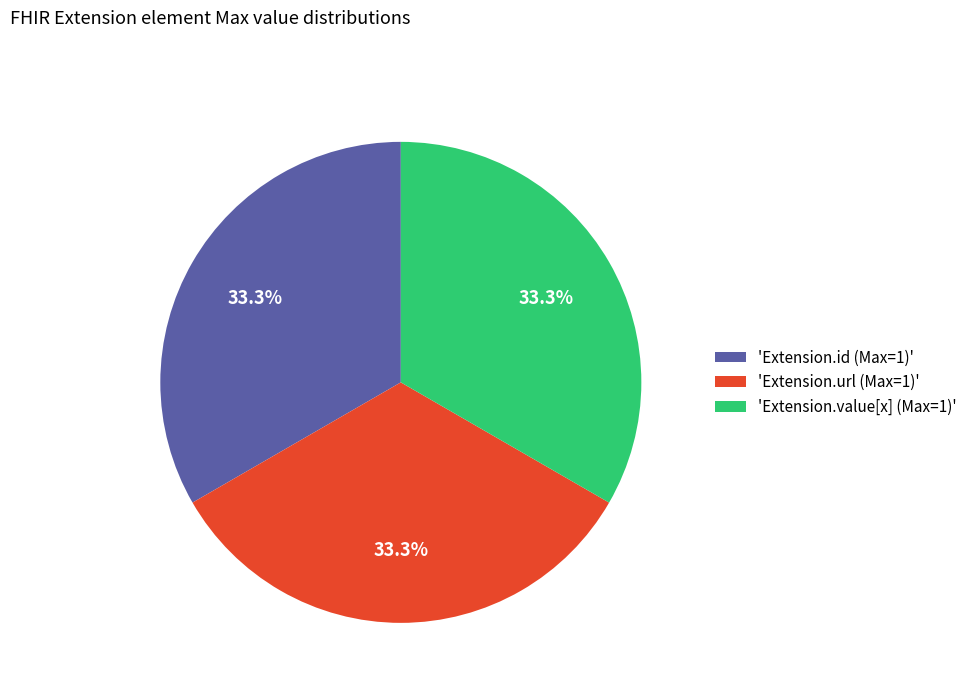

Combined, what portion of the pie is 'Extension.id (Max=1)' and 'Extension.value[x] (Max=1)'?

66.7%